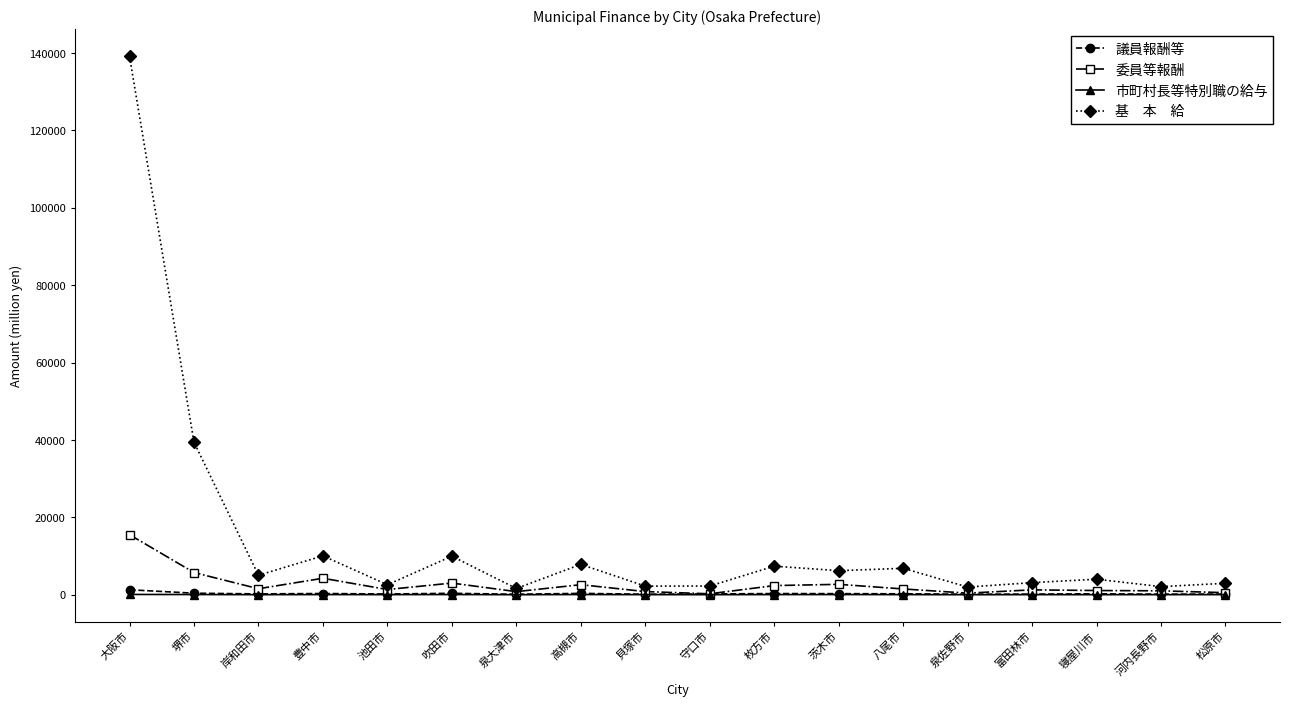

What is the total value across all series at 岸和田市?

6941.8